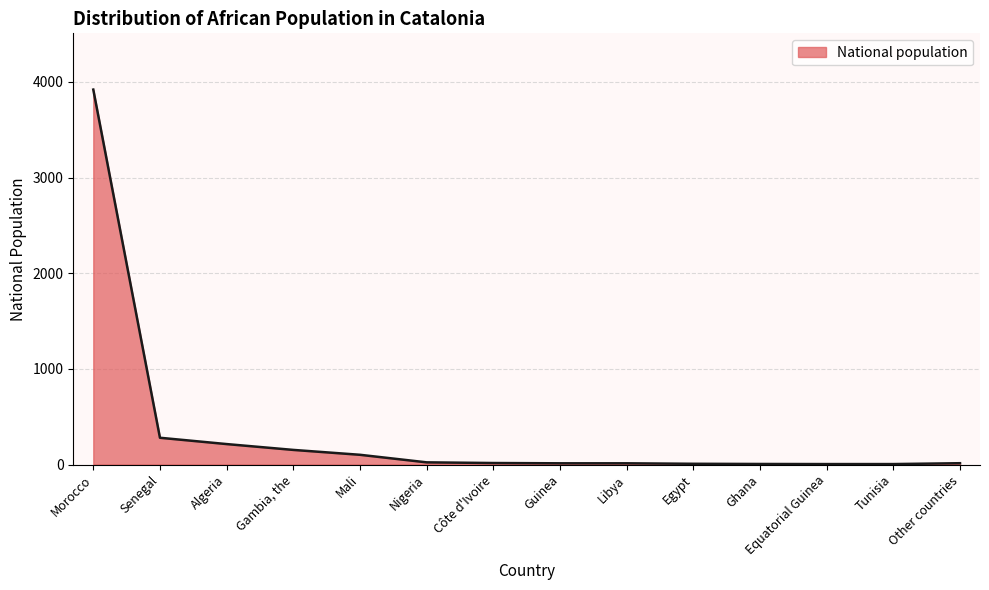

What is the maximum value shown in the chart?

3919